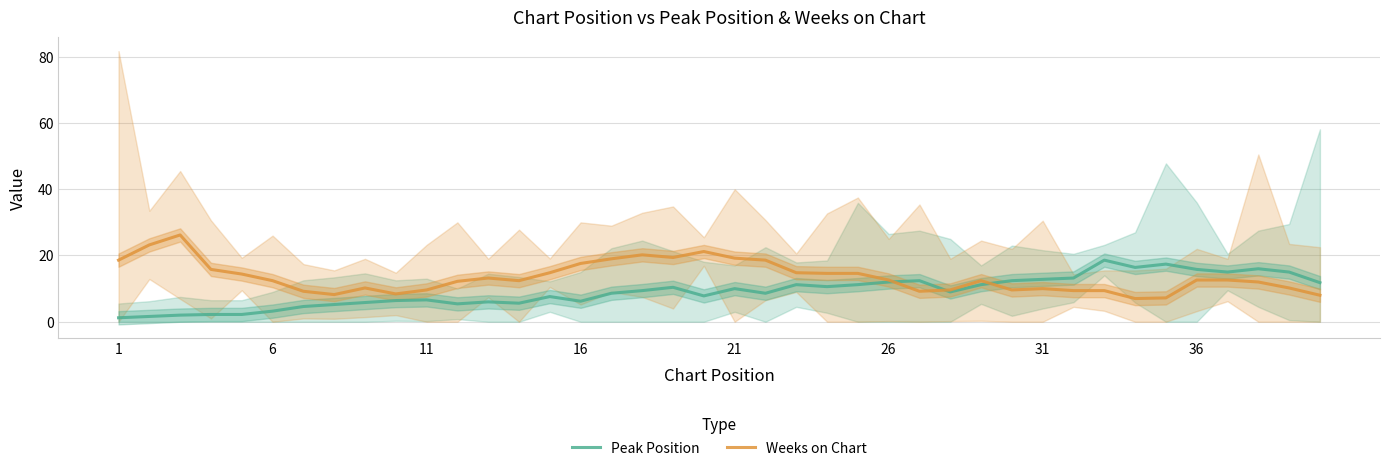

How many data points in Weeks on Chart are above 12?

24